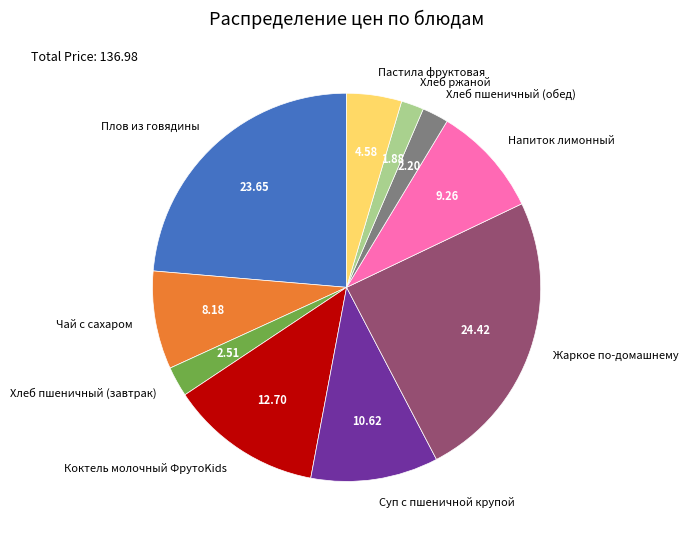

What is the ratio of the value at Хлеб пшеничный (обед) to the value at Пастила фруктовая?

0.5